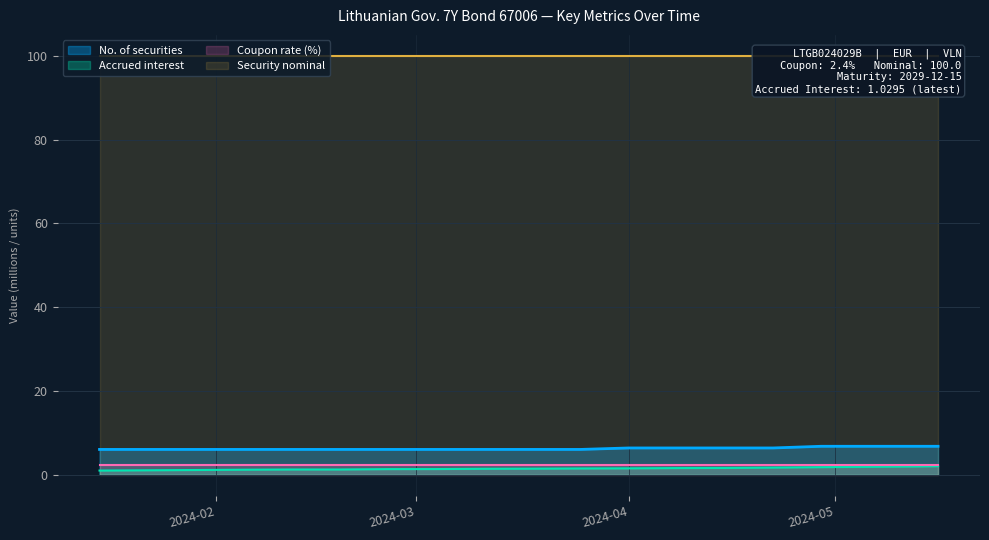

True or false: No. of securities and Accrued interest intersect in this chart.

False